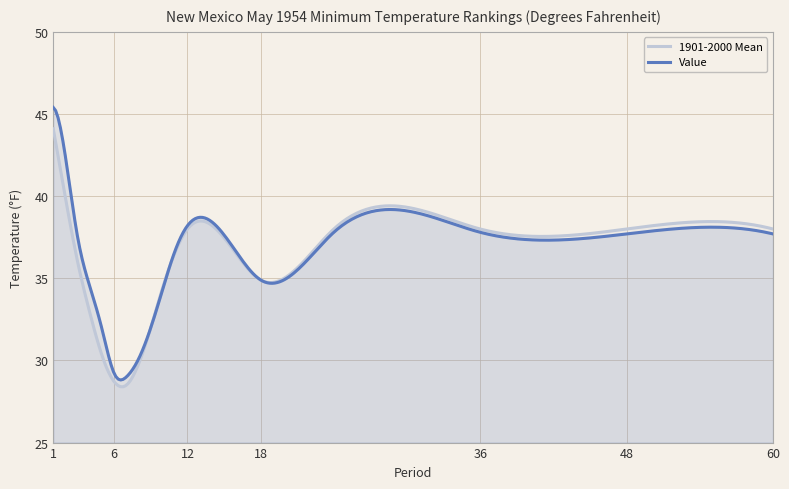

Rank the series by their maximum value, from highest to lowest.

Value, 1901-2000 Mean